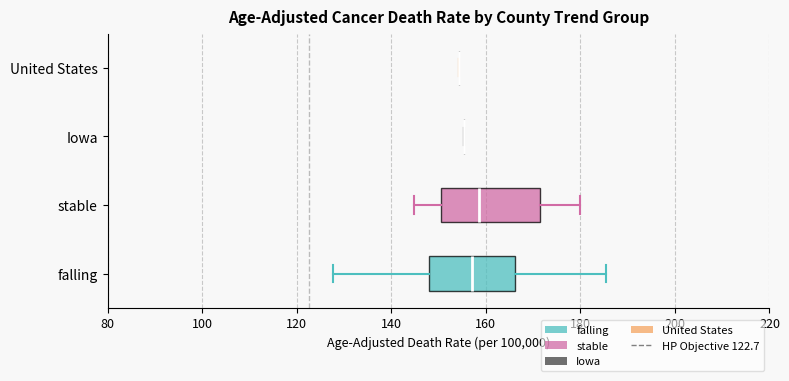

Reading bottom to top, read every box against the x-axis: the position of its median line, the range the box covers, and the ends of its whiskers. The values are not printed on the chart, so give them approximately, as read against the axis.

falling: median 158, box 148 to 166, whiskers 128 to 186
stable: median 158, box 150 to 172, whiskers 144 to 180
Iowa: box collapsed to a line at 156, whiskers 156 to 156
United States: box collapsed to a line at 154, whiskers 154 to 154